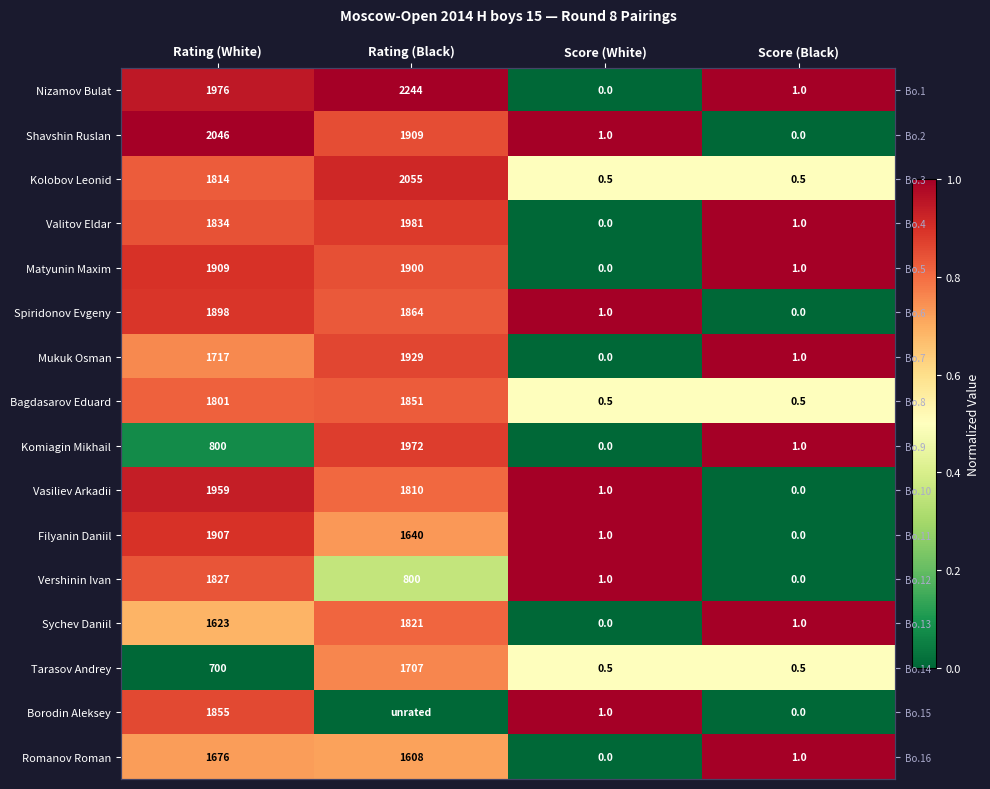

At how many categories does at least one series exceed 0?

4